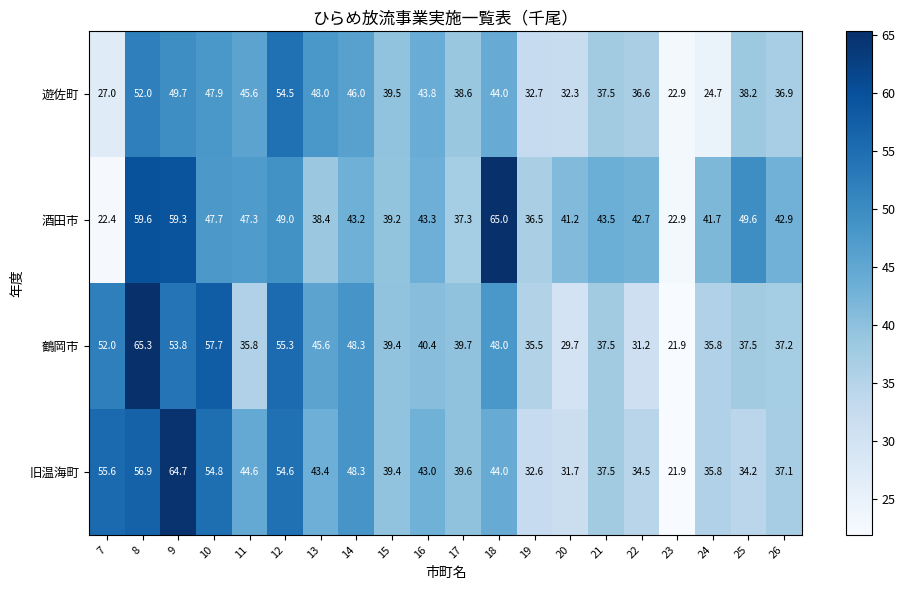

How many data points in 鶴岡市 are less than 39?

9